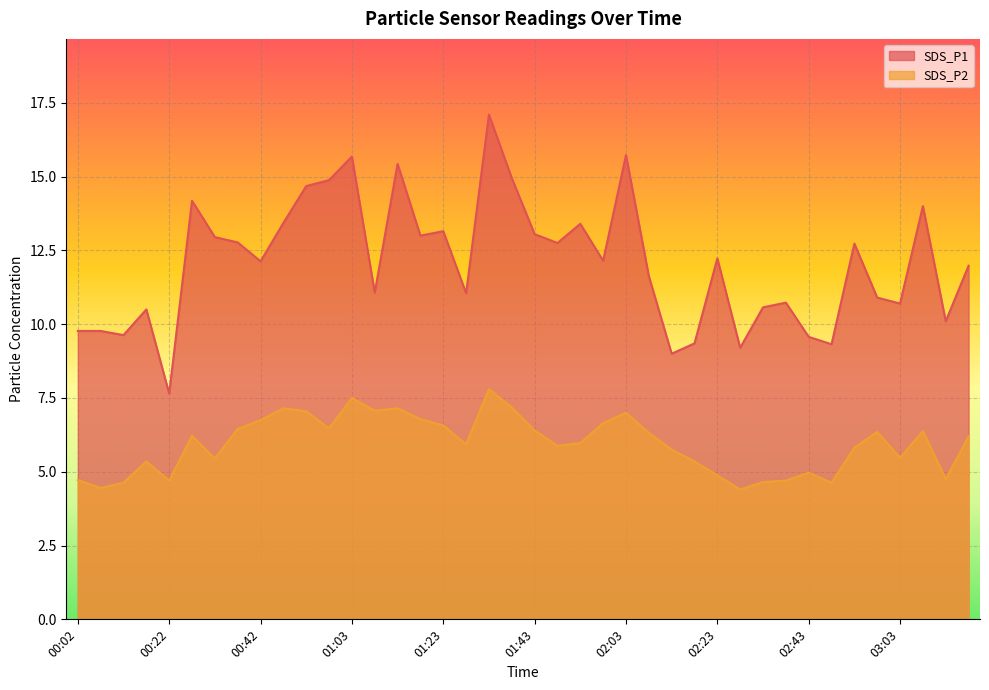

Reading left to right, list all the values displayed in this chart.

SDS_P1: 00:02=9.8	00:07=9.8	00:12=9.6	00:17=10.5	00:22=7.7	00:27=14.2	00:32=12.9	00:37=12.8	00:42=12.1	00:47=13.4	00:52=14.7	00:57=14.9	01:03=15.7	01:08=11.1	01:13=15.4	01:18=13.0	01:23=13.2	01:28=11.1	01:33=17.1	01:38=14.9	01:43=13.1	01:48=12.8	01:53=13.4	01:58=12.2	02:03=15.7	02:08=11.6	02:13=9.0	02:18=9.3	02:23=12.2	02:28=9.2	02:33=10.6	02:38=10.7	02:43=9.6	02:48=9.3	02:53=12.7	02:58=10.9	03:03=10.7	03:08=14.0	03:13=10.1	03:18=12.0
SDS_P2: 00:02=4.7	00:07=4.5	00:12=4.6	00:17=5.3	00:22=4.7	00:27=6.2	00:32=5.5	00:37=6.5	00:42=6.8	00:47=7.2	00:52=7.0	00:57=6.5	01:03=7.5	01:08=7.1	01:13=7.2	01:18=6.8	01:23=6.6	01:28=5.9	01:33=7.8	01:38=7.2	01:43=6.4	01:48=5.9	01:53=6.0	01:58=6.7	02:03=7.0	02:08=6.3	02:13=5.8	02:18=5.3	02:23=4.9	02:28=4.4	02:33=4.7	02:38=4.7	02:43=5.0	02:48=4.6	02:53=5.8	02:58=6.3	03:03=5.5	03:08=6.4	03:13=4.8	03:18=6.2